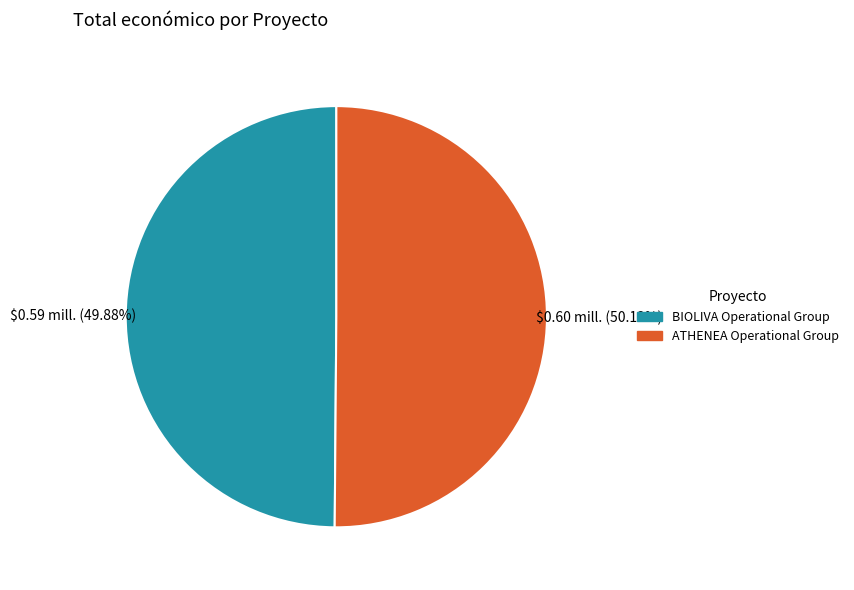

Is there any slice that represents more than half of the pie?

Yes